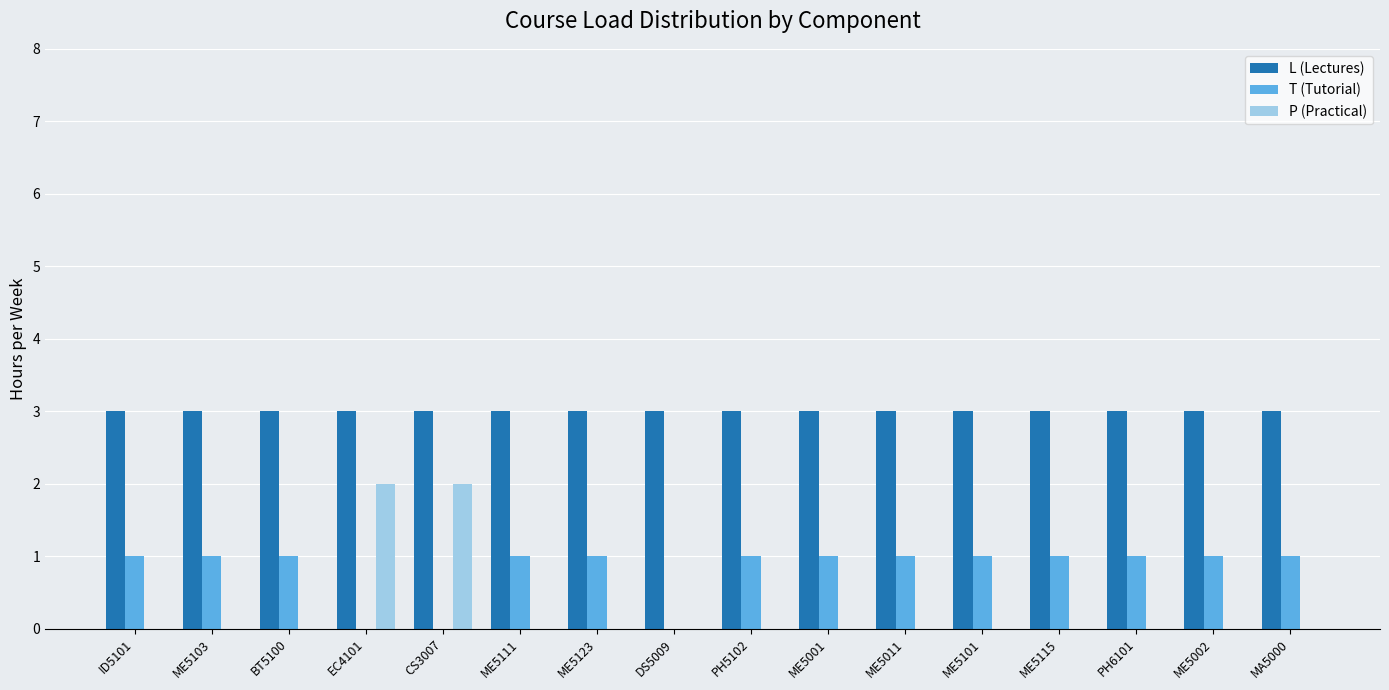

Is the value of P (Practical) at PH5102 greater than the value of T (Tutorial) at PH5102?

No